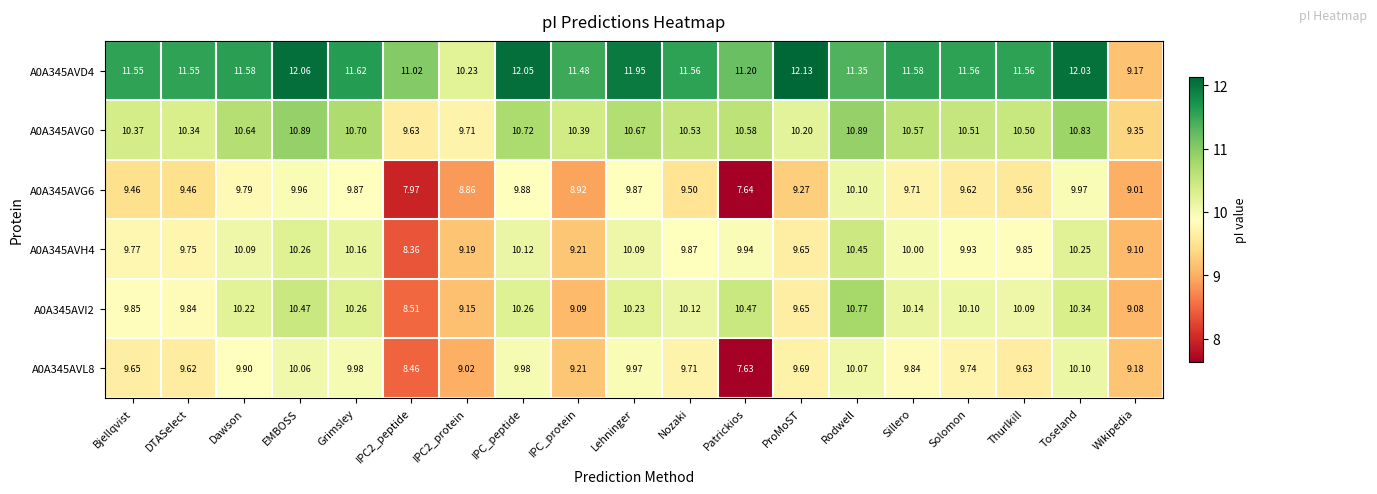

How many categories are shown in the chart?

19